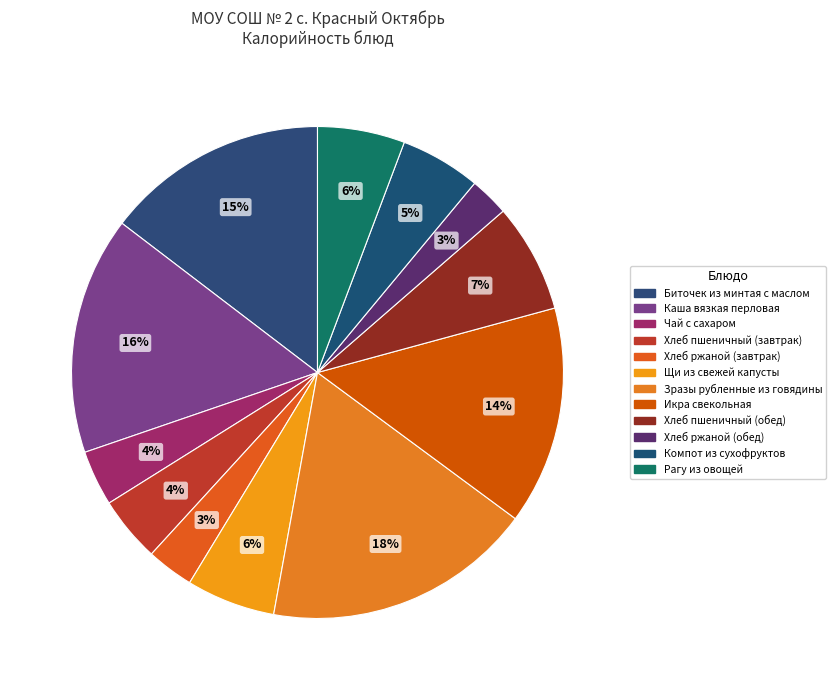

What percentage is the Зразы рубленные из говядины slice, to the nearest percent?

18%